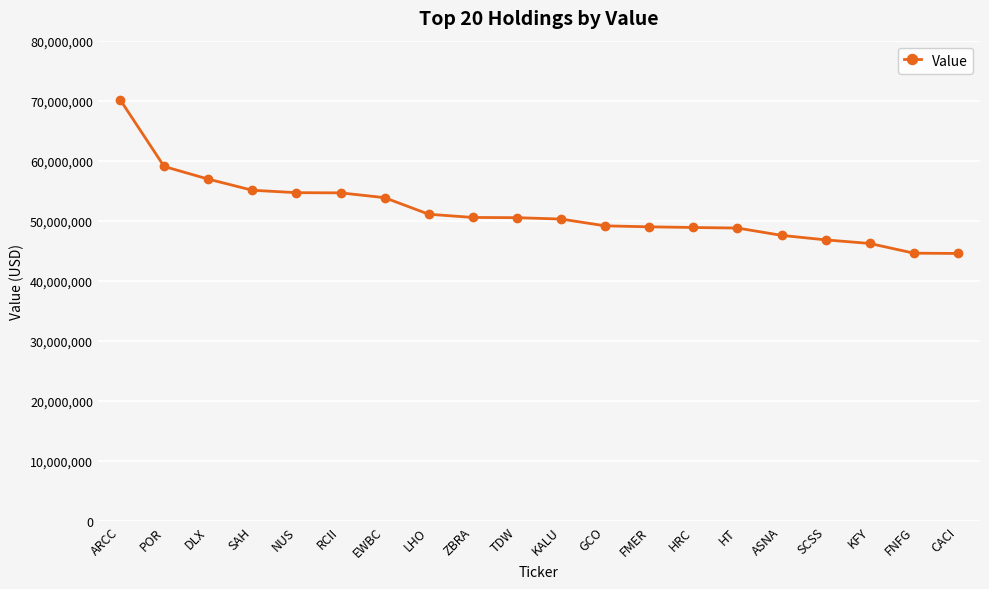

What is the difference between the values at HRC and SCSS?

2062000